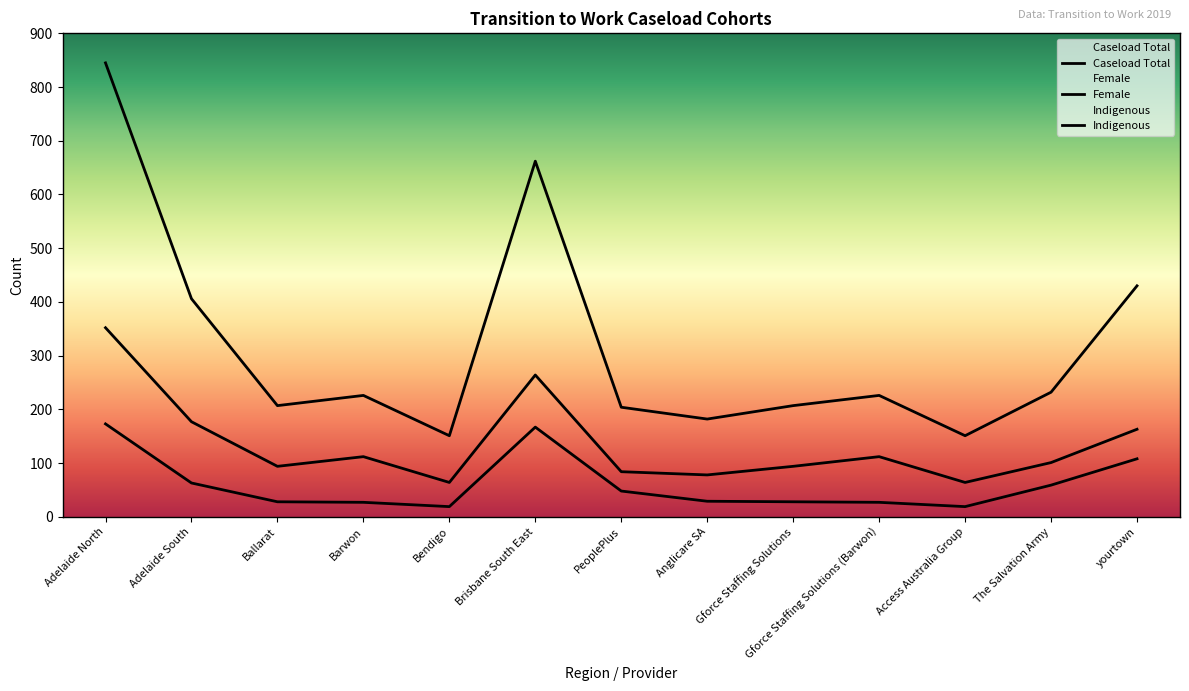

What is the total value across all series at Gforce Staffing Solutions?

329